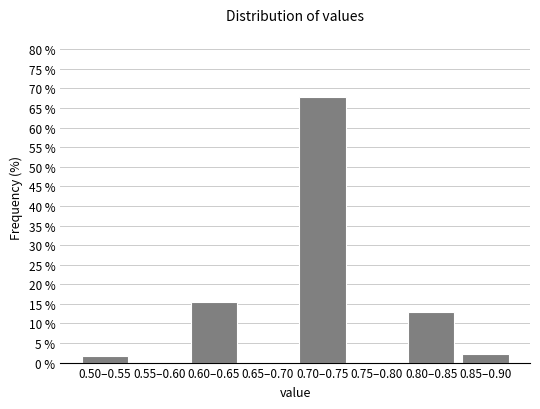

Reading left to right, what are all the values shown in this chart?

0.50–0.55=1.7	0.55–0.60=0.0	0.60–0.65=15.4	0.65–0.70=0.0	0.70–0.75=67.7	0.75–0.80=0.0	0.80–0.85=12.9	0.85–0.90=2.3